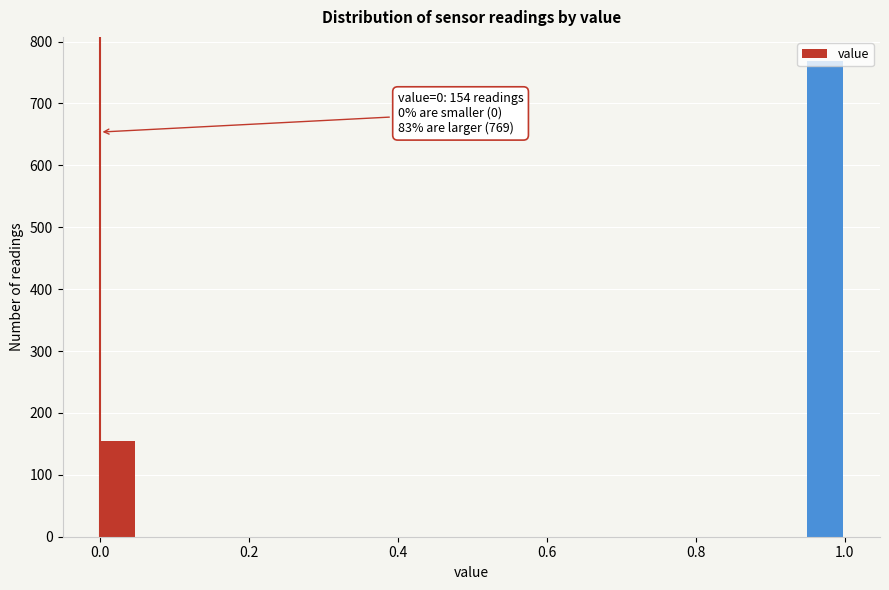

Read against the x-axis, roughly where is the centre of the tallest bar?

0.98